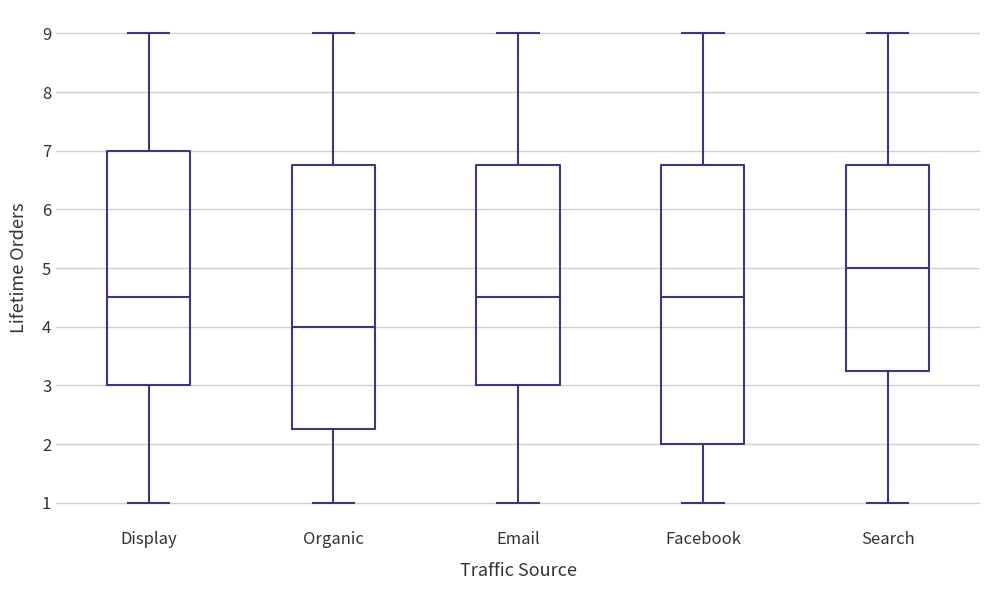

Which box has the highest median line?

Search